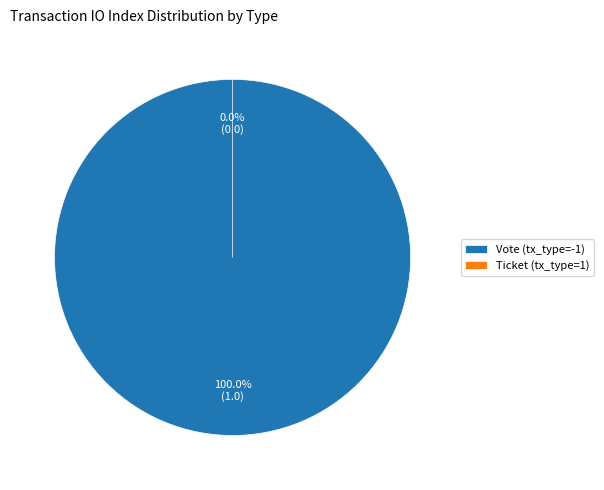

Count the number of slices in the pie.

2